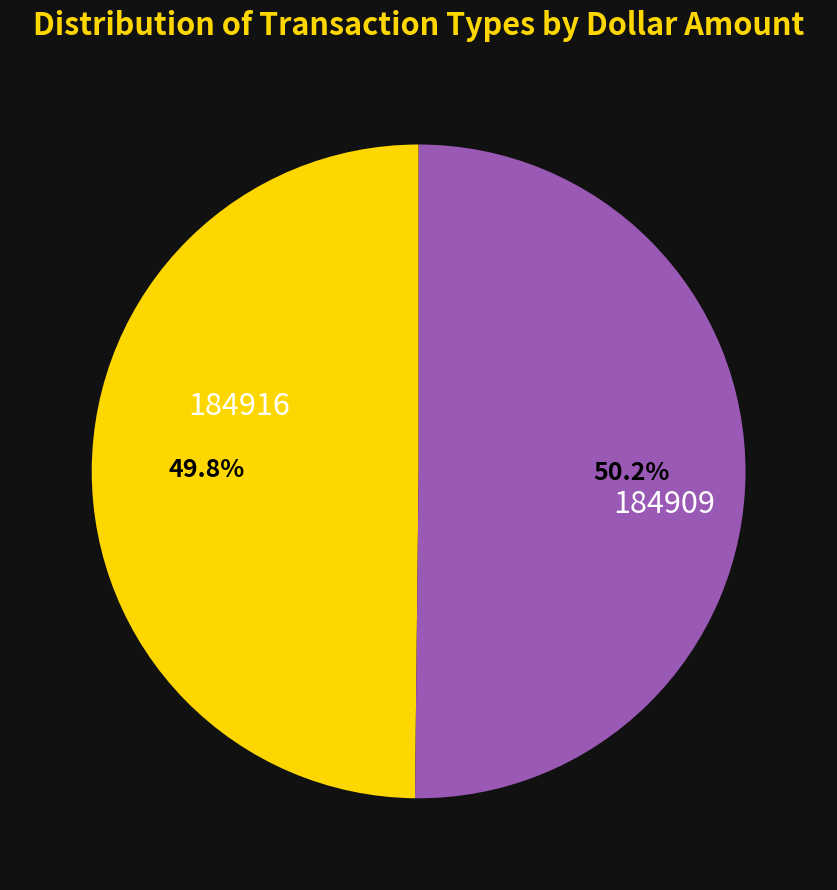

How many segments does this pie chart have?

2